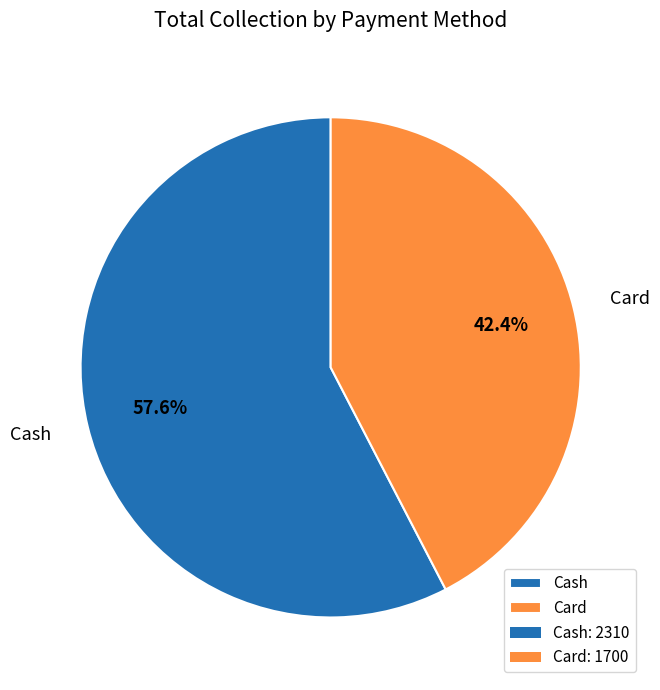

What percentage do Cash and Card together represent?

100.0%